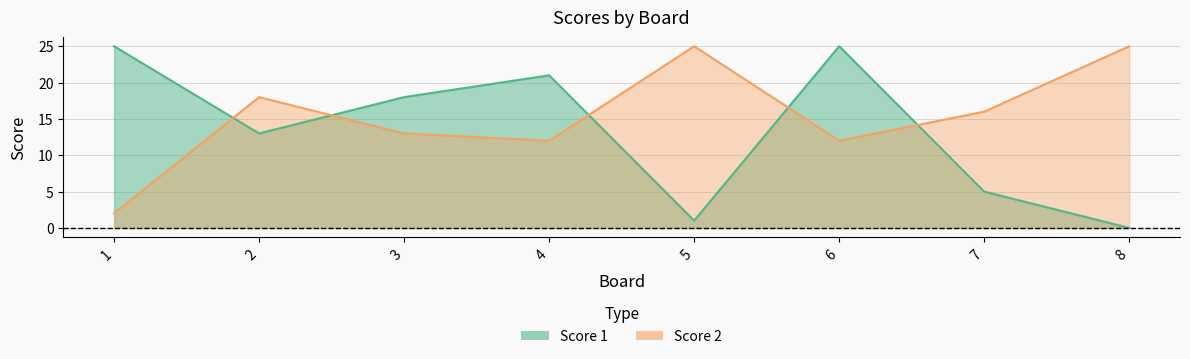

At which label does Score 1 first exceed 18?

1